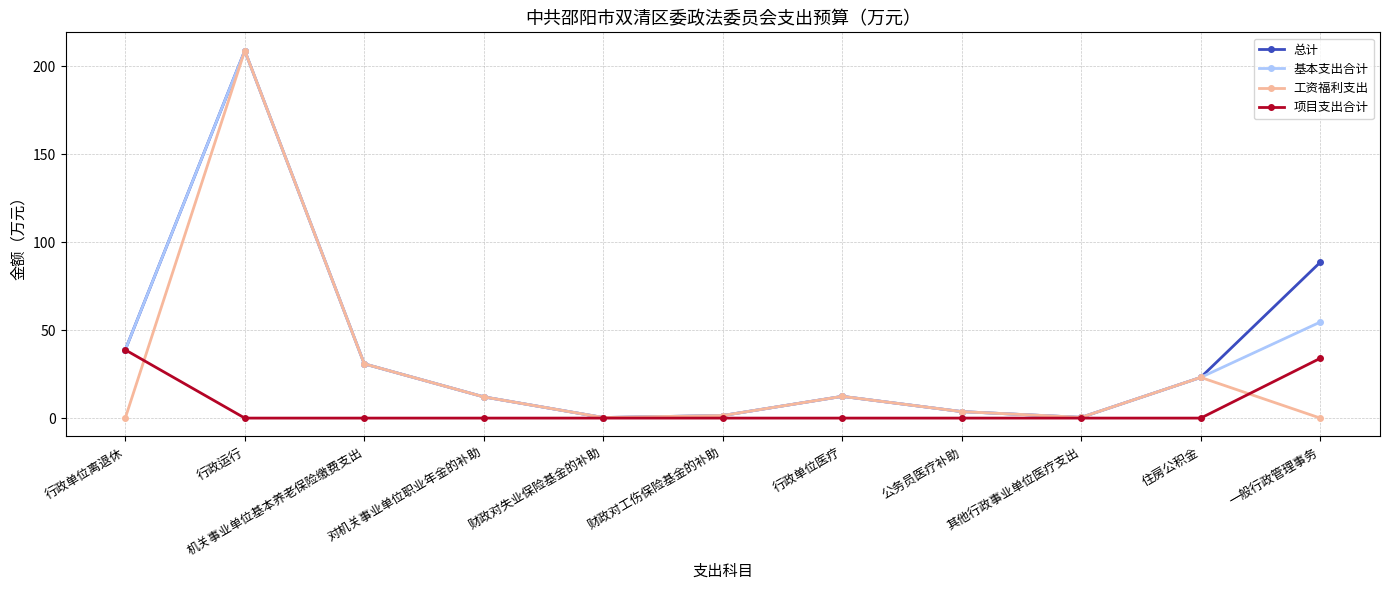

At which category is the sum across all series the highest?

行政运行